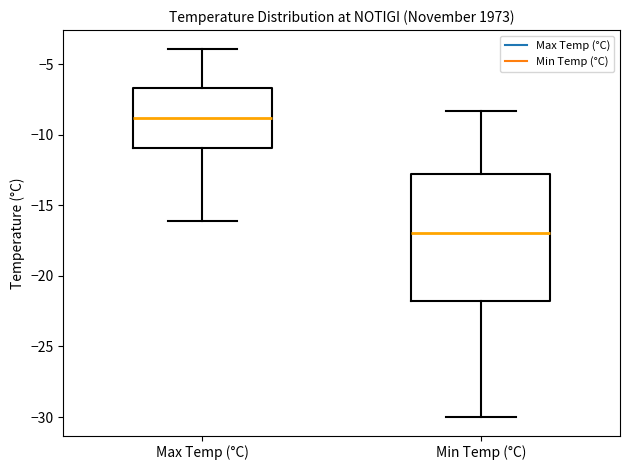

Where does the lower whisker of the box for Min Temp (°C) end on the y-axis? The values are not printed on the chart, so give them approximately, as read against the axis.

-30.0